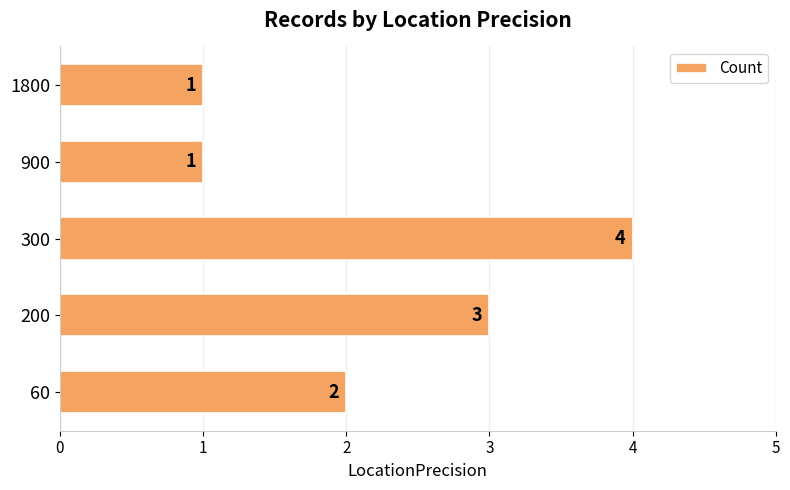

What is the difference between the maximum and minimum values?

3